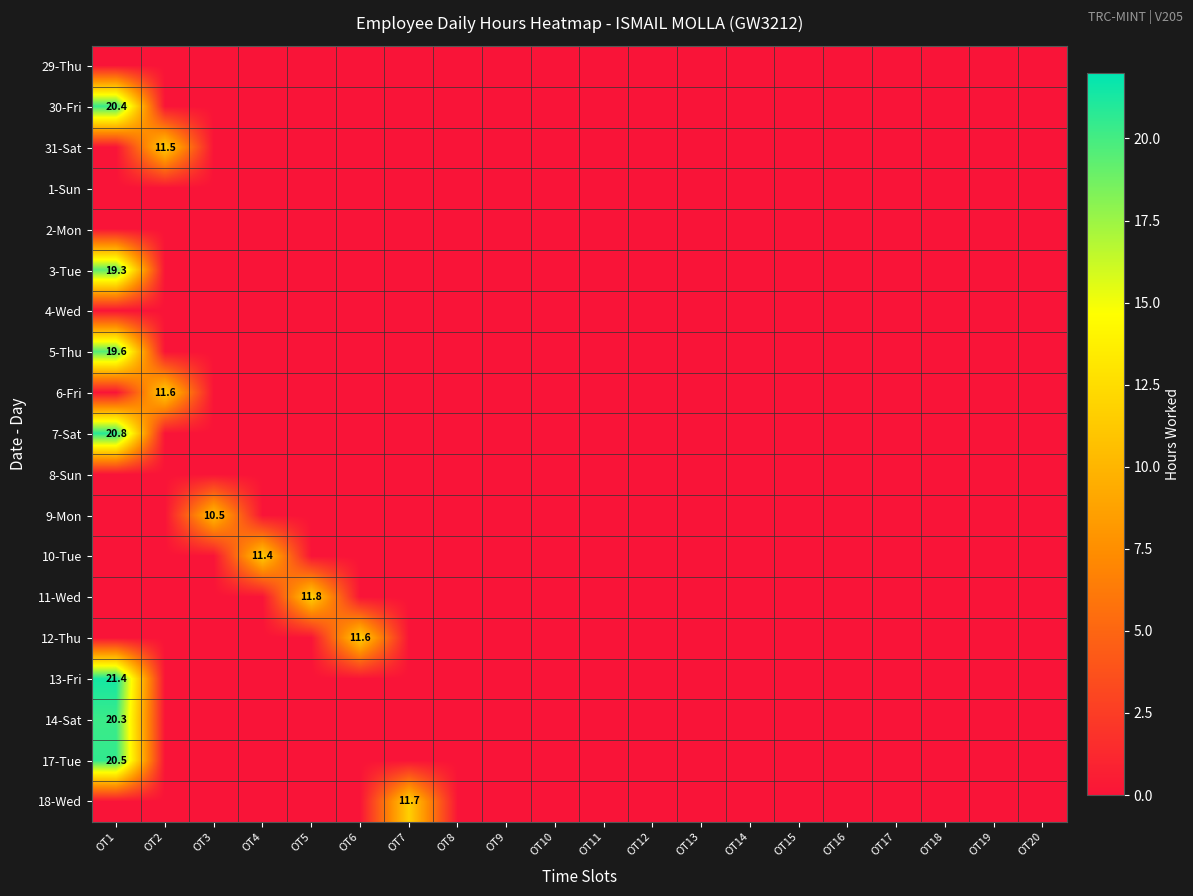

Is it true that 13-Fri equals 9.2 at OT1?

False